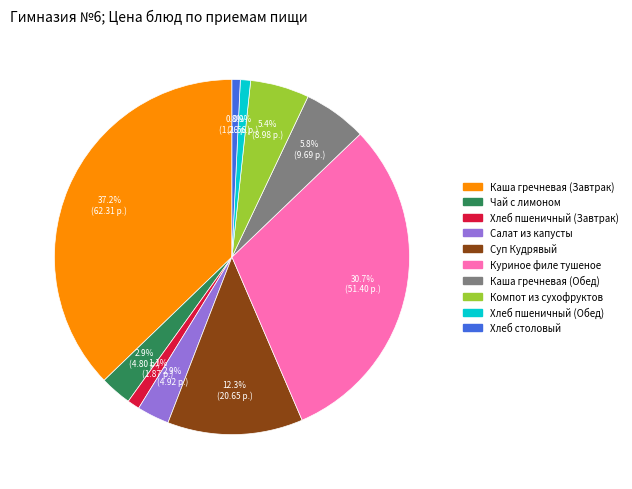

What is the ratio of the value at Суп Кудрявый to the value at Хлеб столовый?

16.4